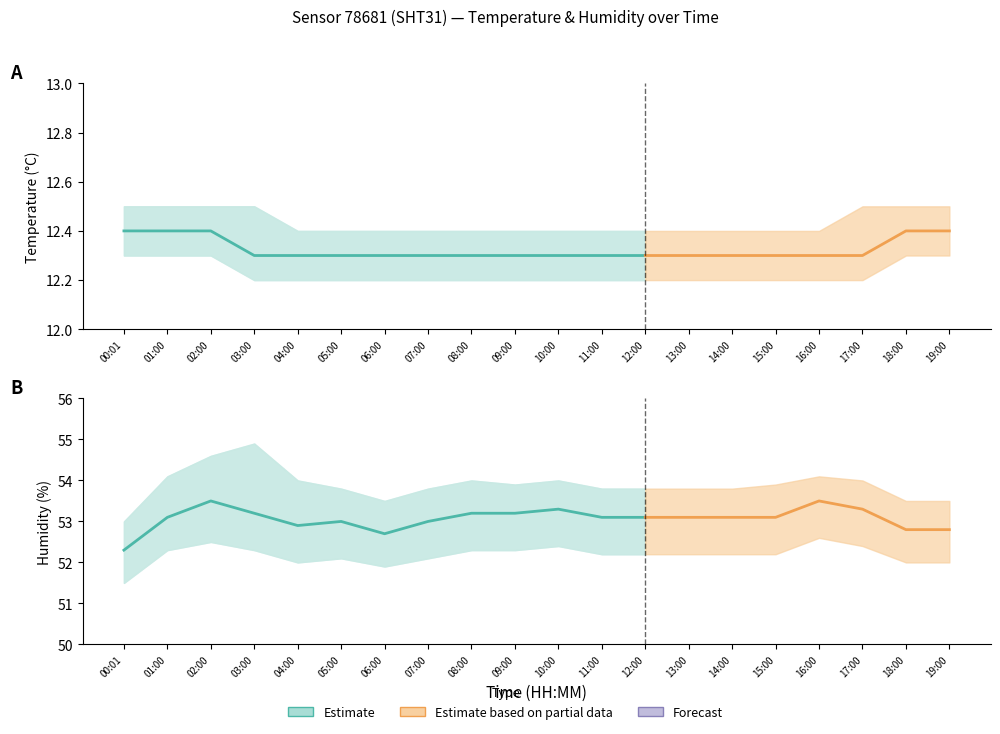

Which label corresponds to the smallest value in the chart?

03:00